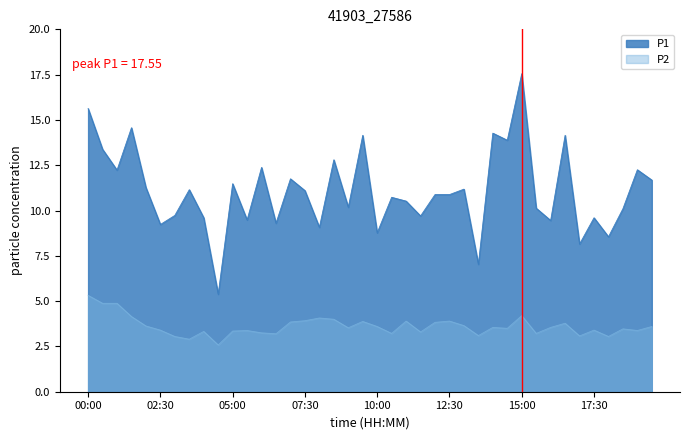

The P1 series shows 2.4 at 06:30. True or false?

False